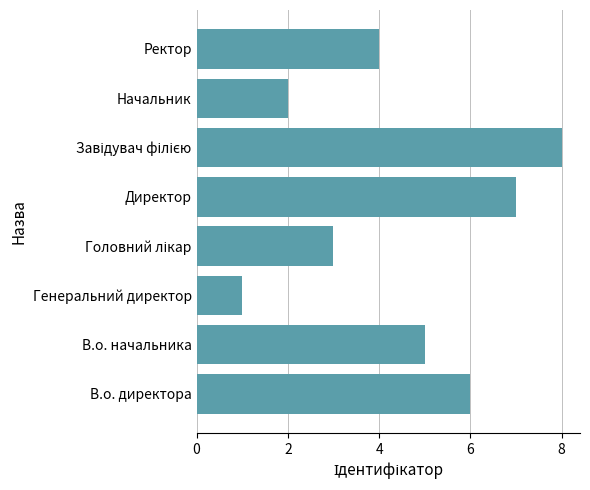

What is the ratio of the value at Ректор to the value at В.о. начальника?

0.8